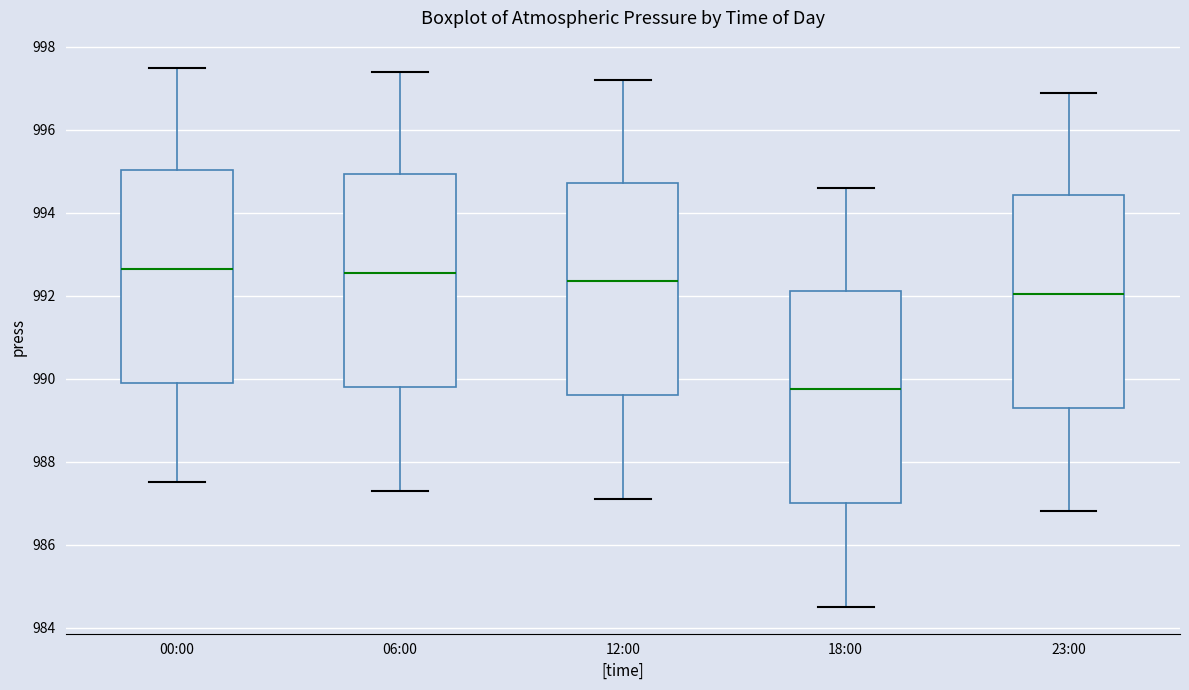

Where does the upper whisker of the box for 00:00 end on the y-axis? The values are not printed on the chart, so give them approximately, as read against the axis.

997.6